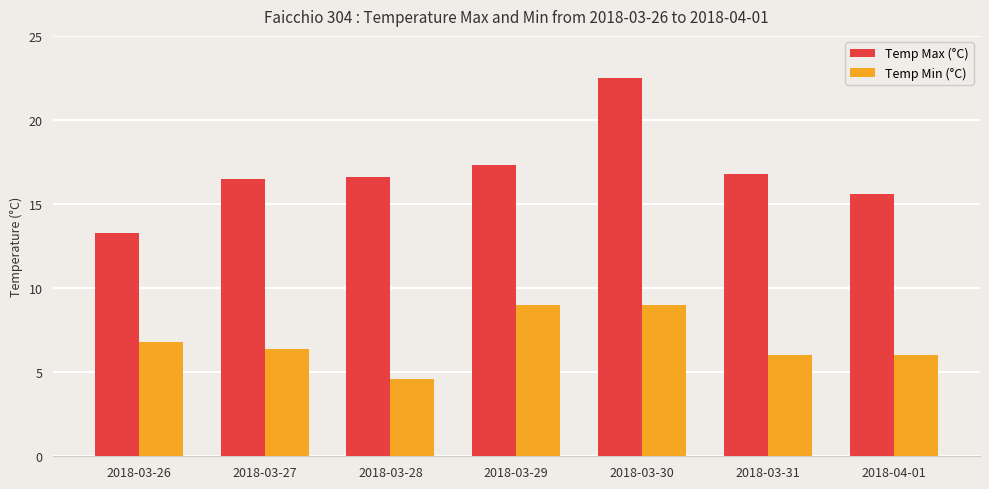

Rank the series by their average value, from highest to lowest.

Temp Max (°C), Temp Min (°C)